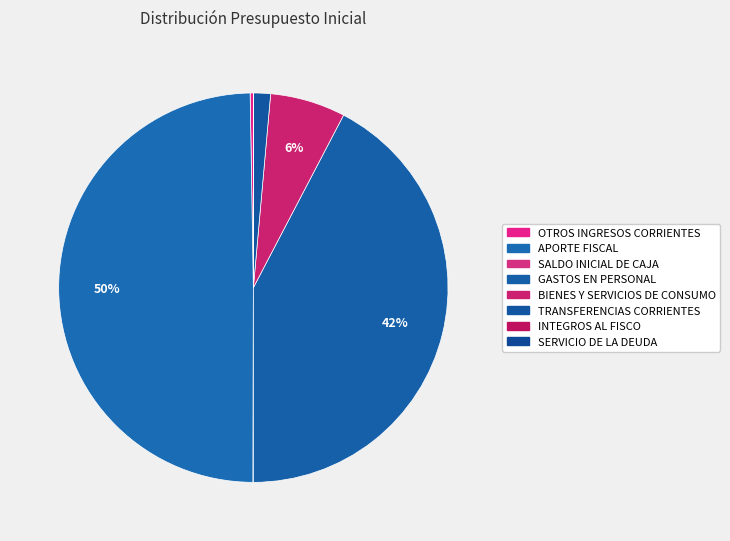

Which category has the smallest portion of the pie?

INTEGROS AL FISCO